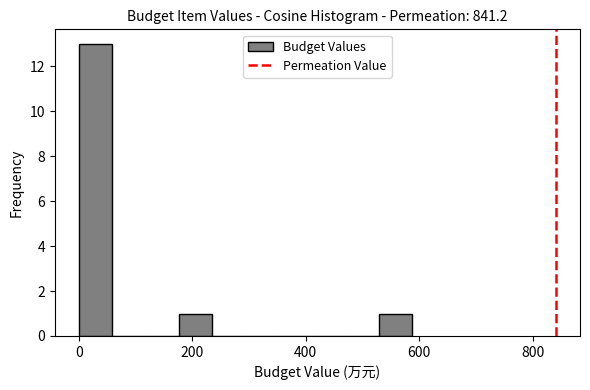

Read against the x-axis, roughly where is the centre of the tallest bar?

20